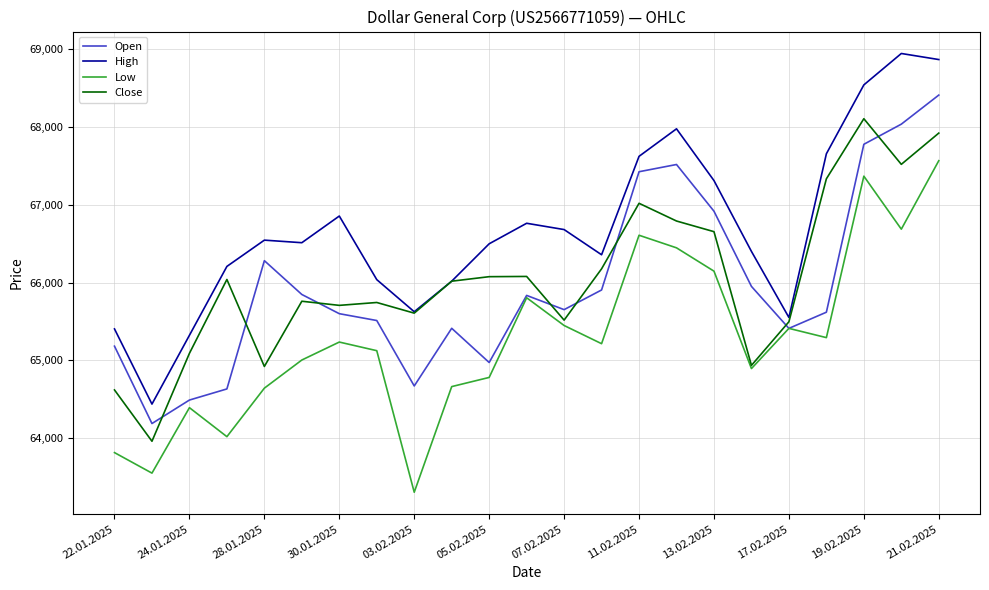

True or false: High has more than 1 interior local peaks.

True